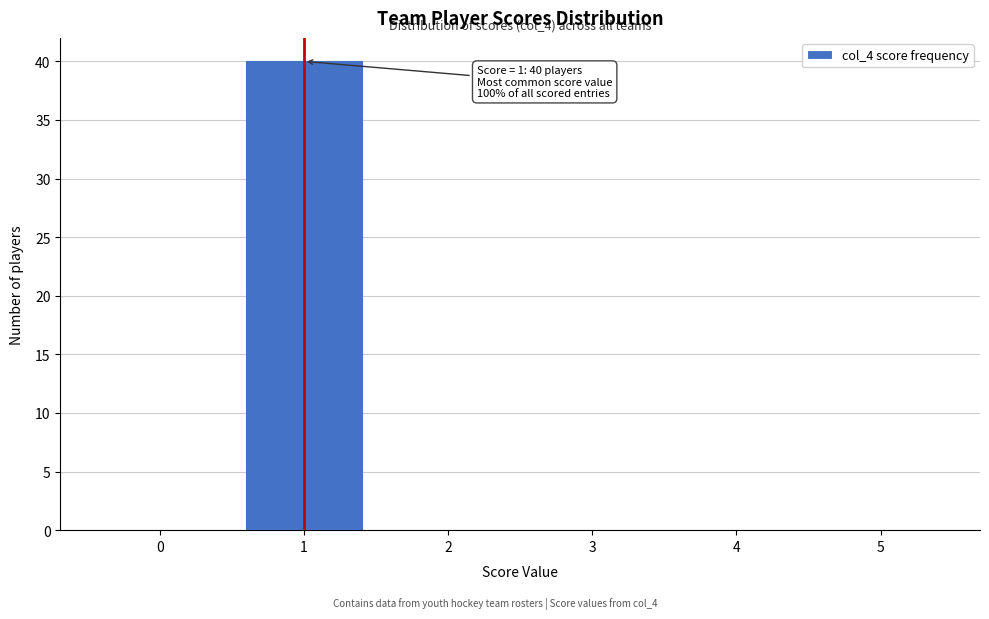

Reading right to left, extract all data points from this chart.

5=0	4=0	3=0	2=0	1=40	0=0